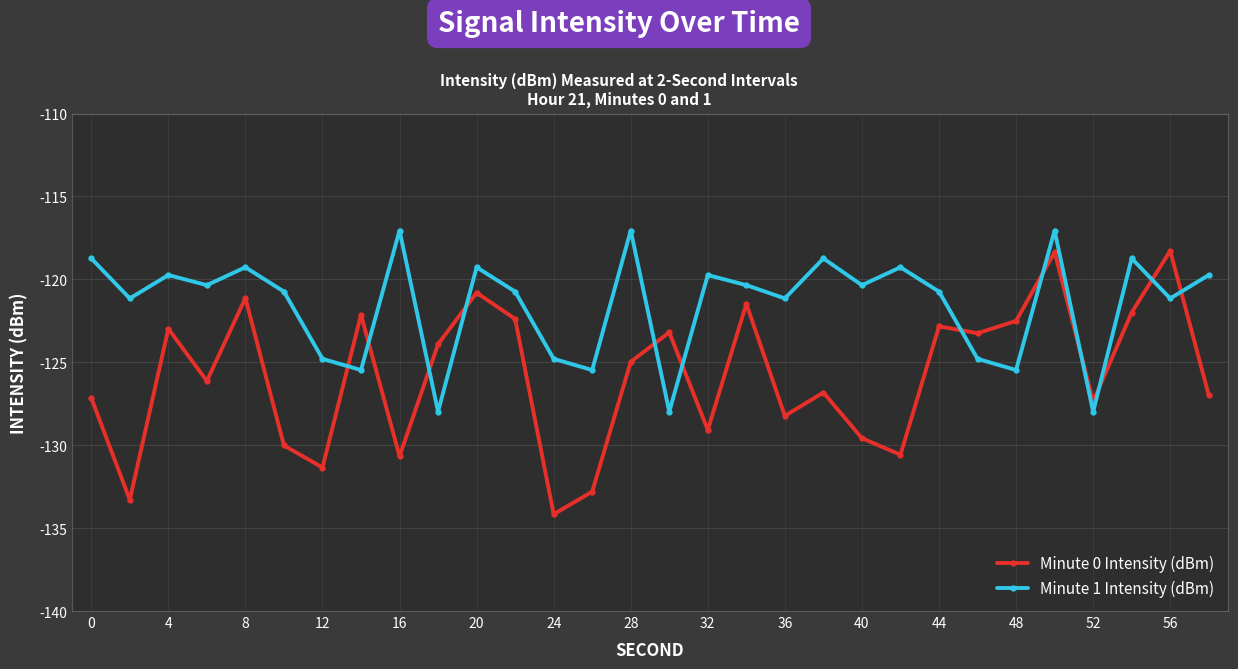

List the series in order of their peak value, highest first.

Minute 1 Intensity (dBm), Minute 0 Intensity (dBm)